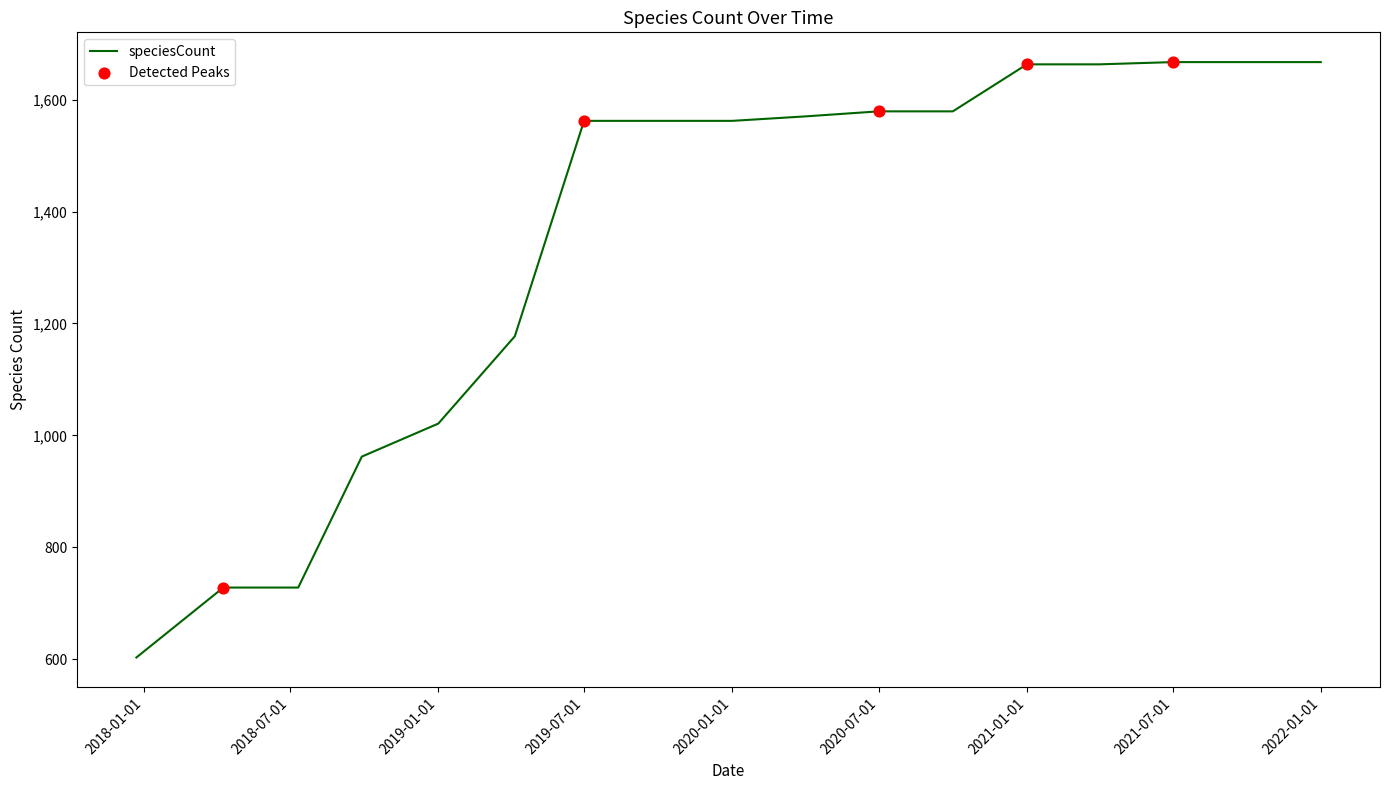

What is the minimum value shown in the chart?

603